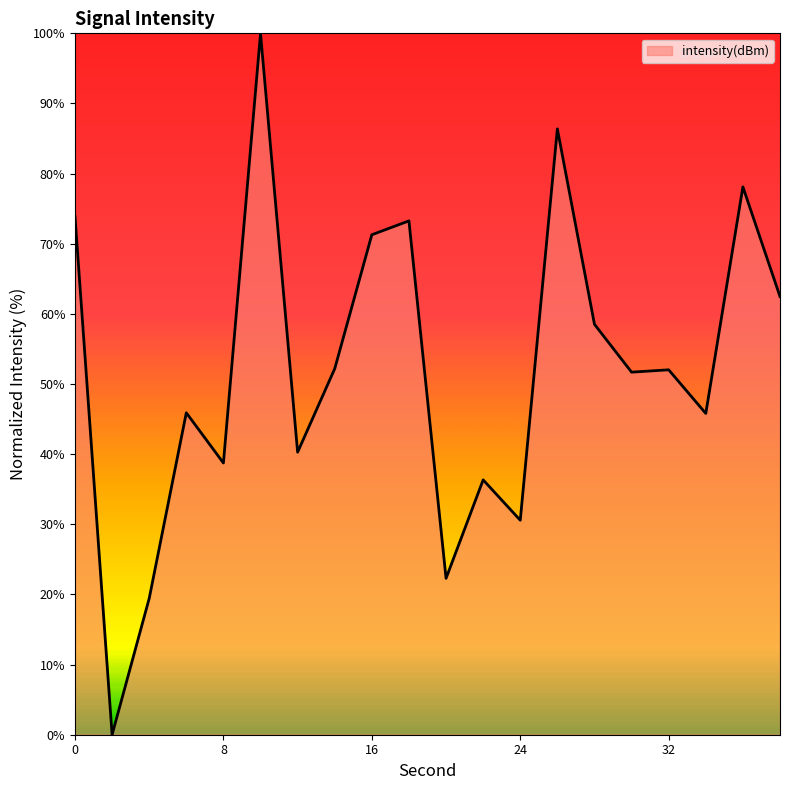

What is the maximum value shown in the chart?

100.0